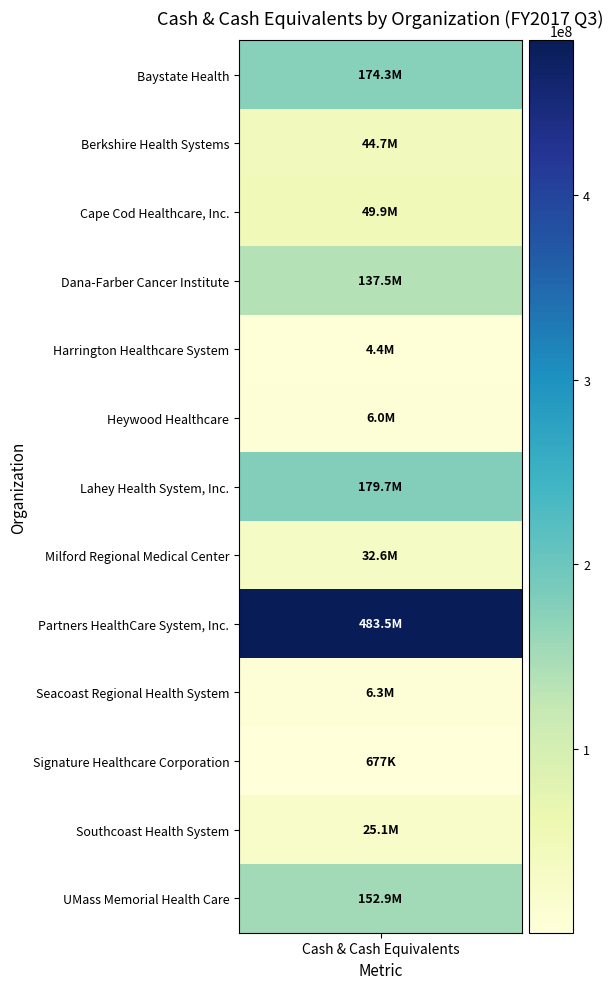

List the labels in order of value, largest first.

Partners HealthCare System, Inc., Lahey Health System, Inc., Baystate Health, UMass Memorial Health Care, Dana-Farber Cancer Institute, Cape Cod Healthcare, Inc., Berkshire Health Systems, Milford Regional Medical Center, Southcoast Health System, Seacoast Regional Health System, Heywood Healthcare, Harrington Healthcare System, Signature Healthcare Corporation